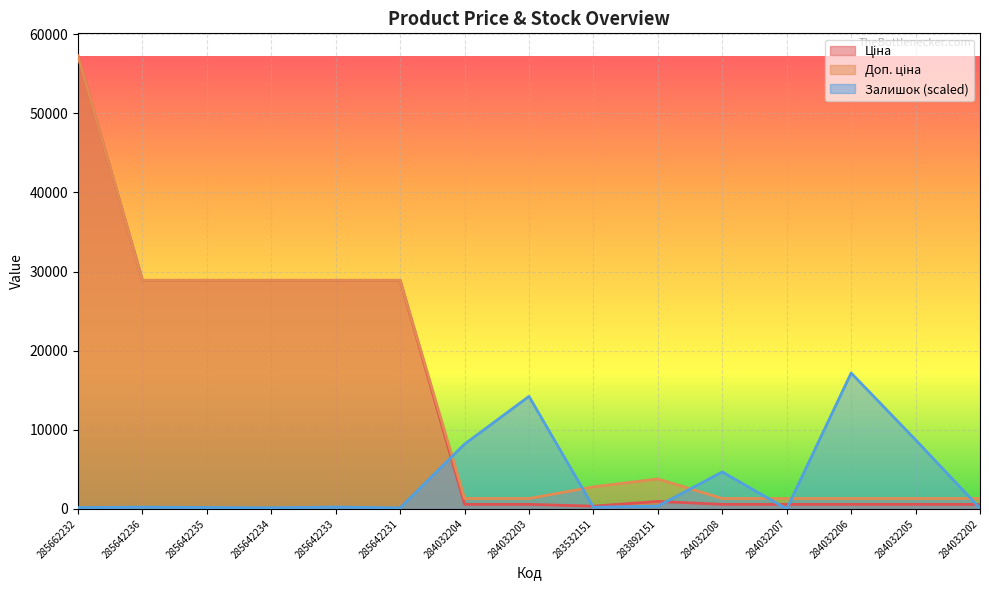

At how many categories does at least one series exceed 24103?

6